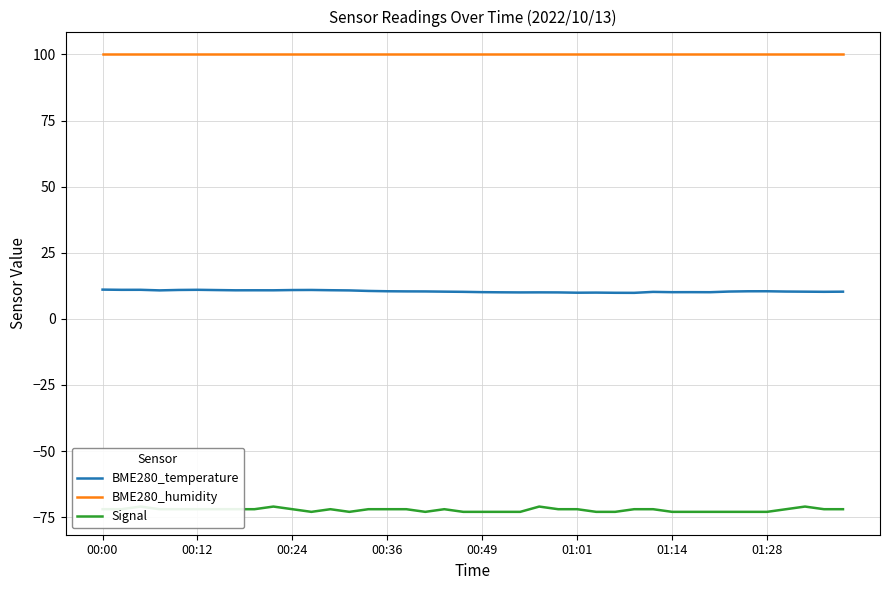

True or false: BME280_temperature and BME280_humidity cross at least once.

False